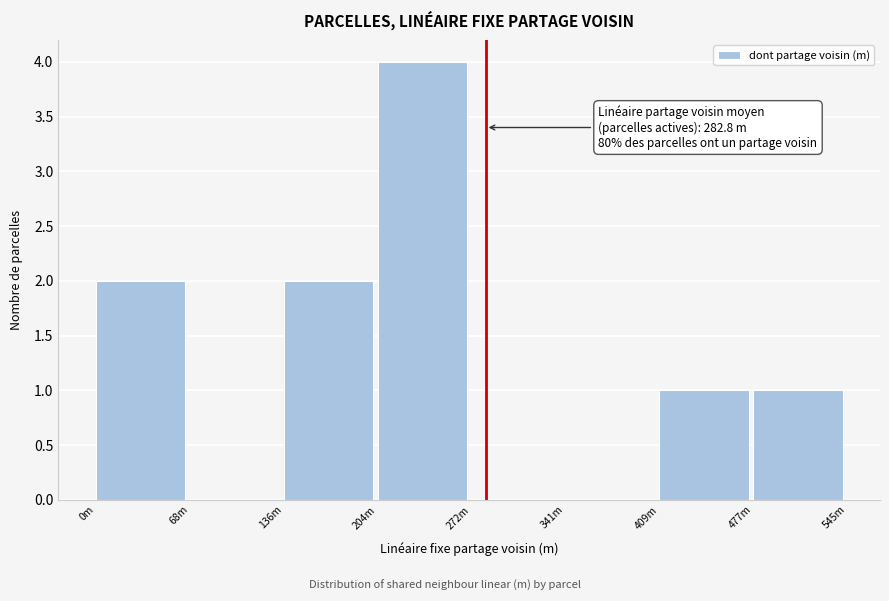

Reading right to left, list all the values displayed in this chart.

477m=1	409m=1	341m=0	272m=0	204m=4	136m=2	68m=0	0m=2